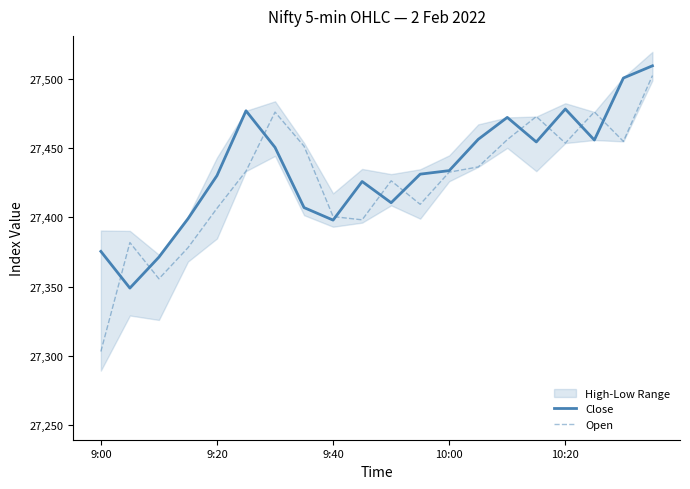

How many values in the Open series are below 27433?

10